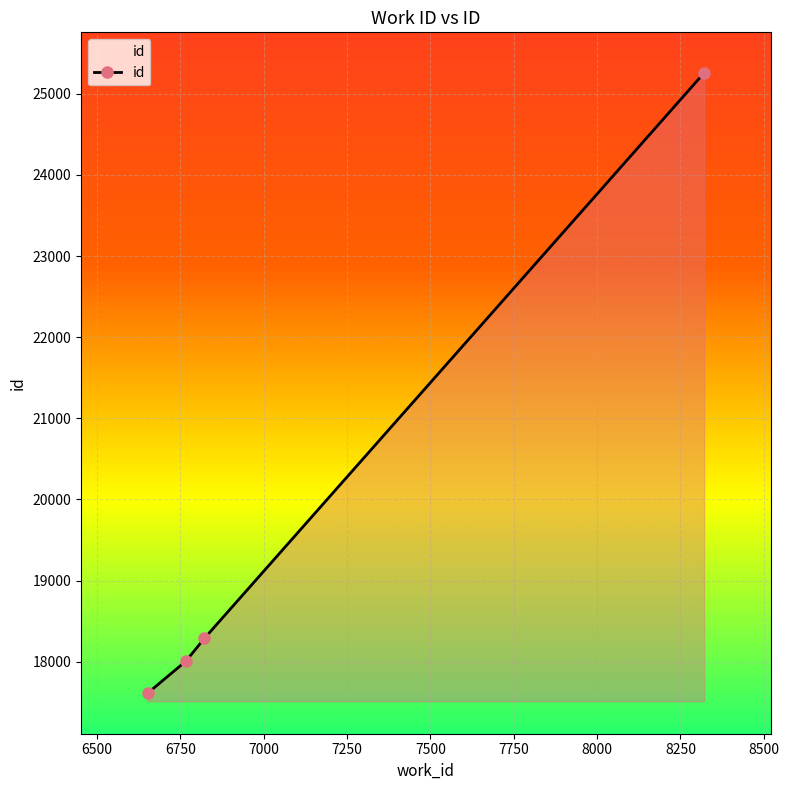

What is the minimum value shown in the chart?

17614